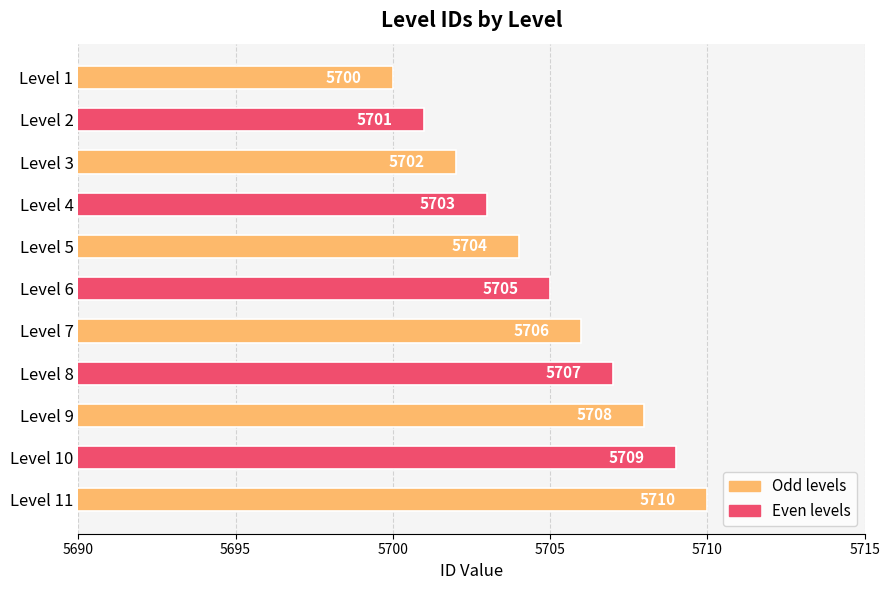

Rank the categories by value from lowest to highest.

Level 1, Level 2, Level 3, Level 4, Level 5, Level 6, Level 7, Level 8, Level 9, Level 10, Level 11